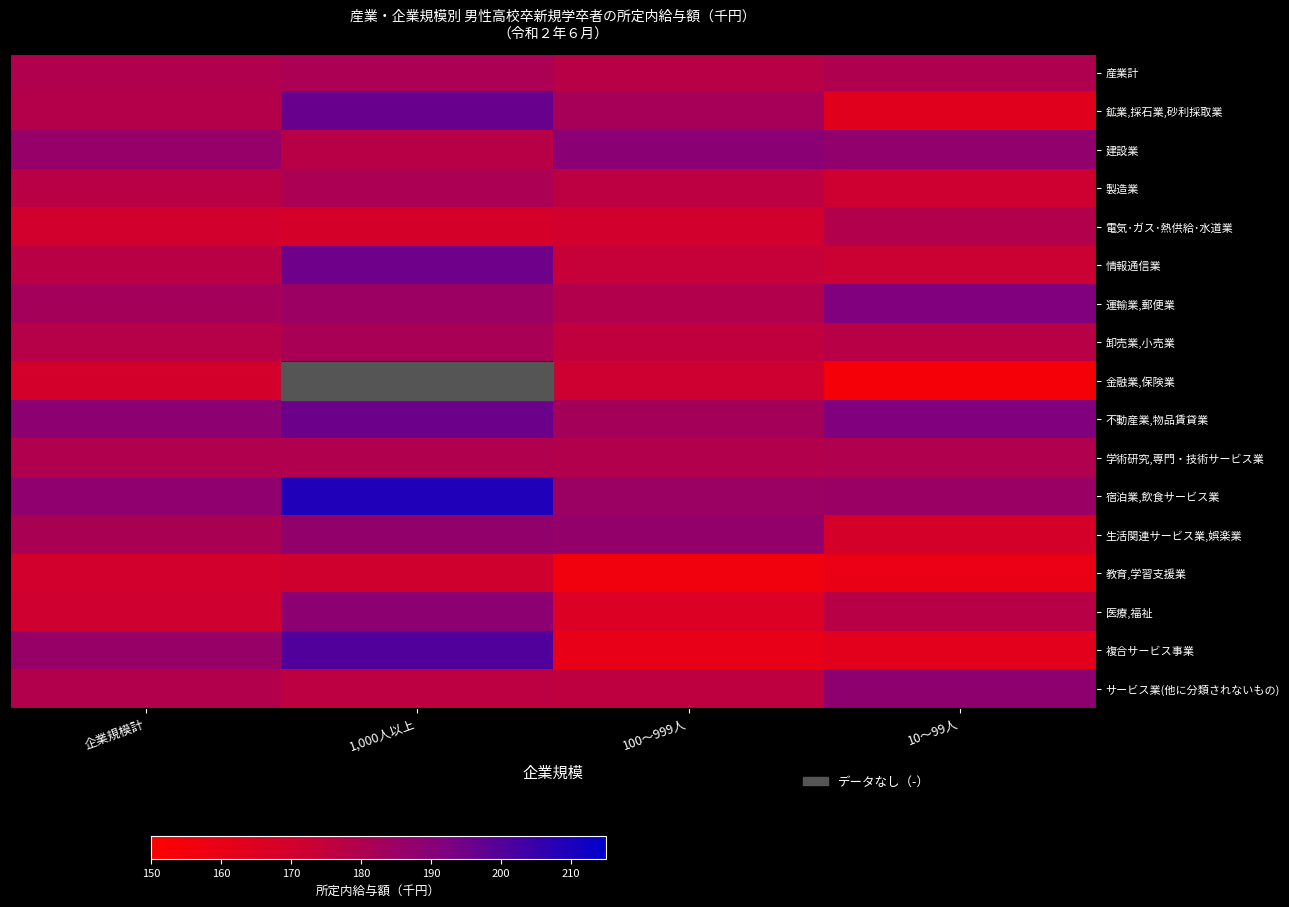

What is the difference between the second highest and minimum values in the 宿泊業,飲食サービス業 series?

2.8